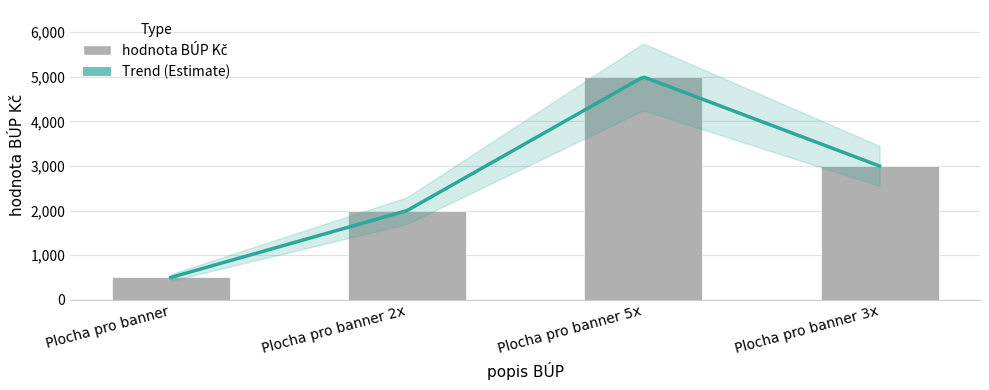

What is the value of the 3rd bar from the left?

5000